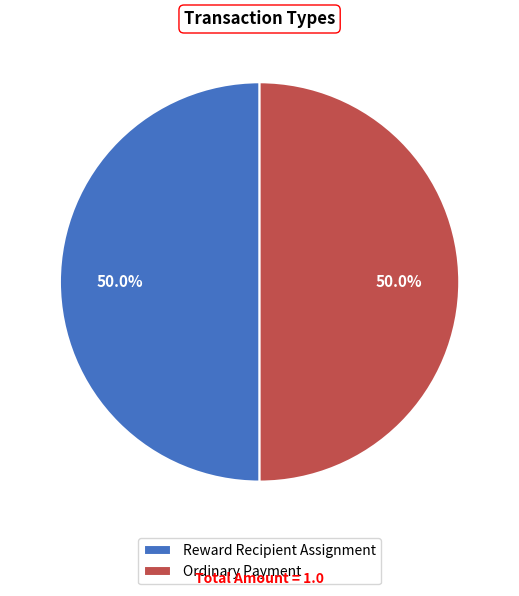

What percentage is NOT represented by Ordinary Payment?

50.0%